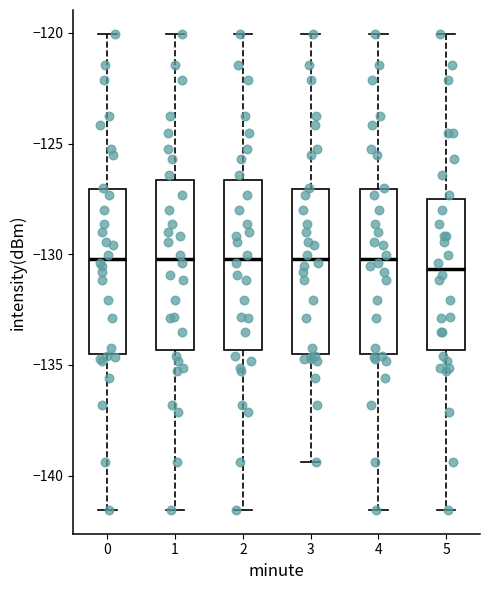

Where does the lower whisker of the box at x = 0 end on the y-axis? The values are not printed on the chart, so give them approximately, as read against the axis.

-141.5